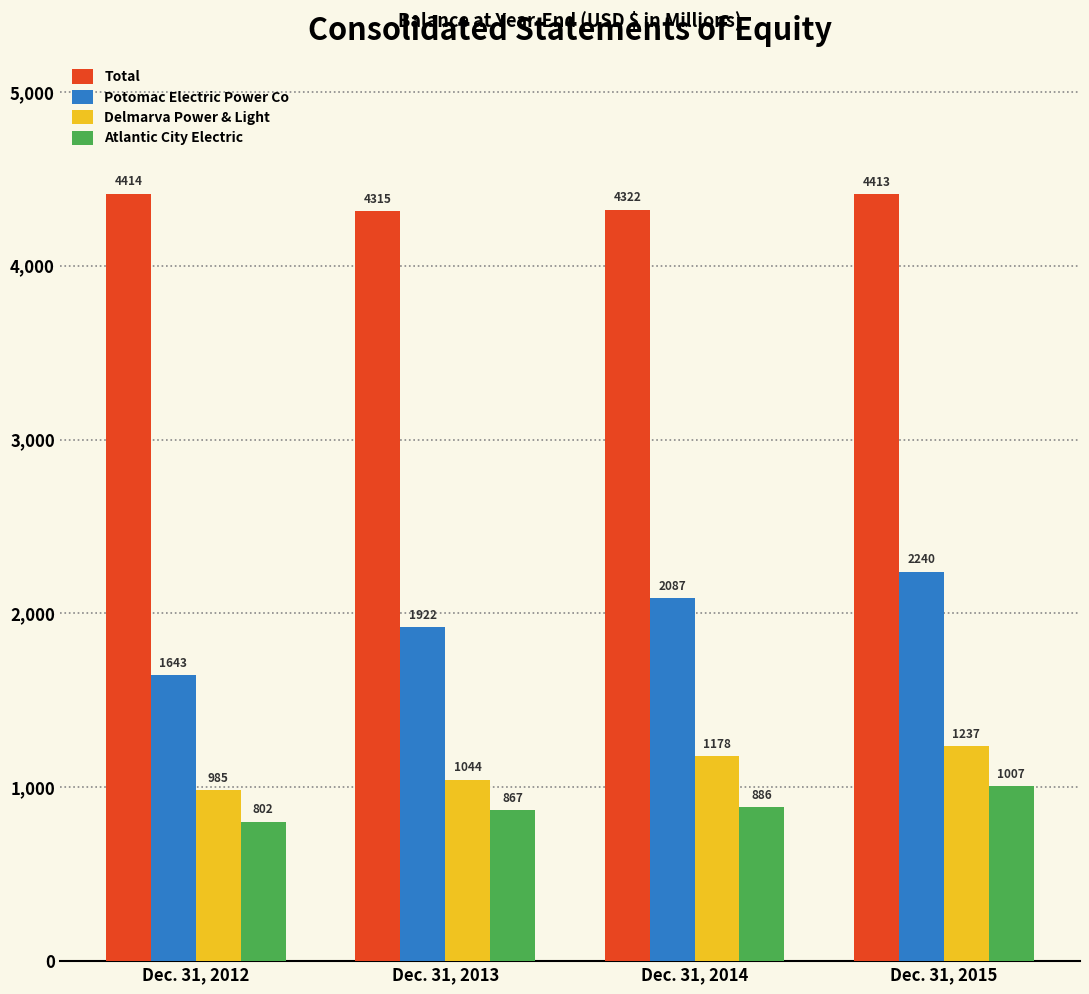

What is the sum of the Delmarva Power & Light values at Dec. 31, 2014 and Dec. 31, 2013?

2222